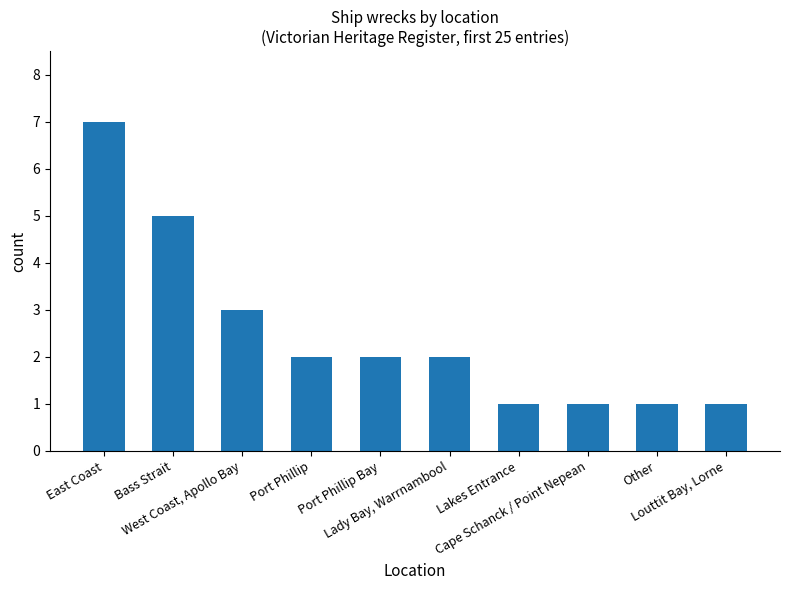

What is the sum of all values?

25